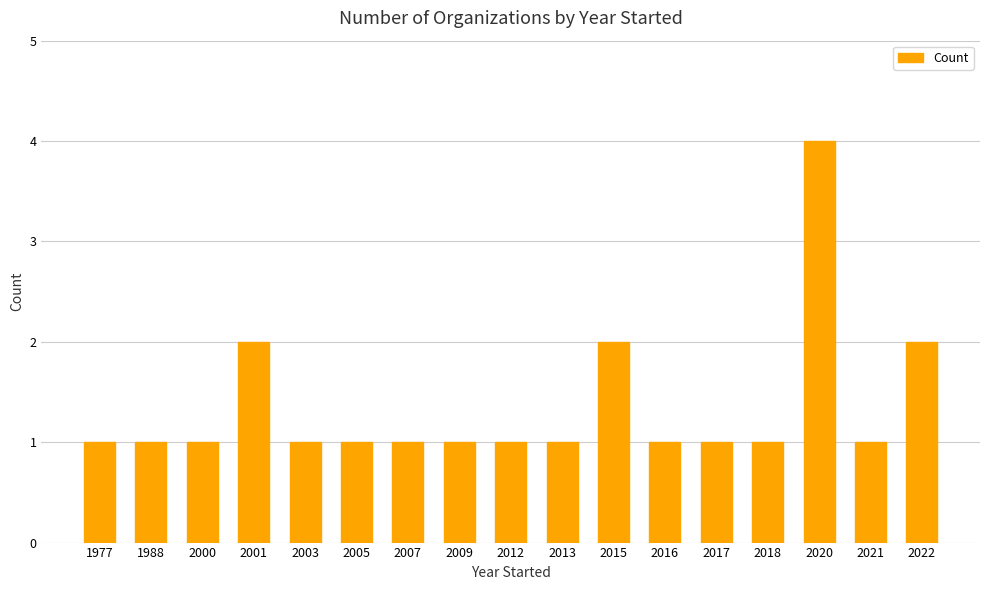

Count the values in the range 1 to 2.

16